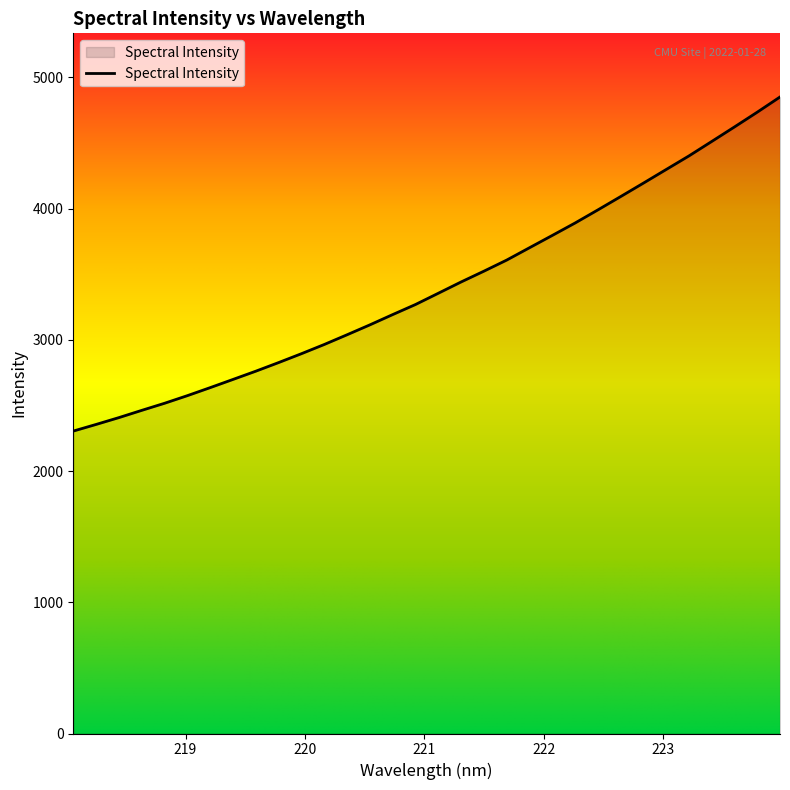

What is the greatest value displayed?

4850.9